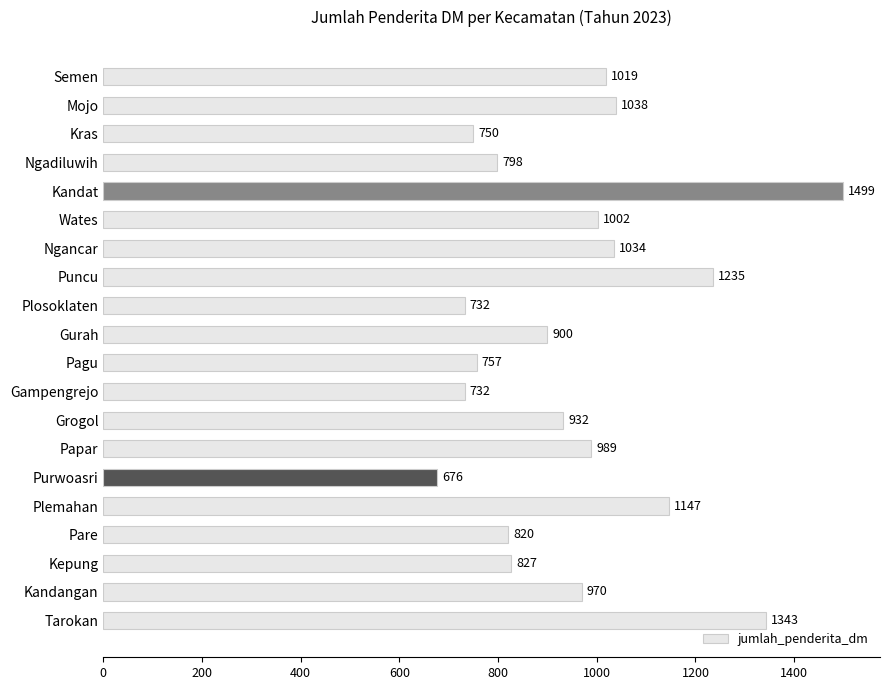

Which label corresponds to the smallest value in the chart?

Purwoasri